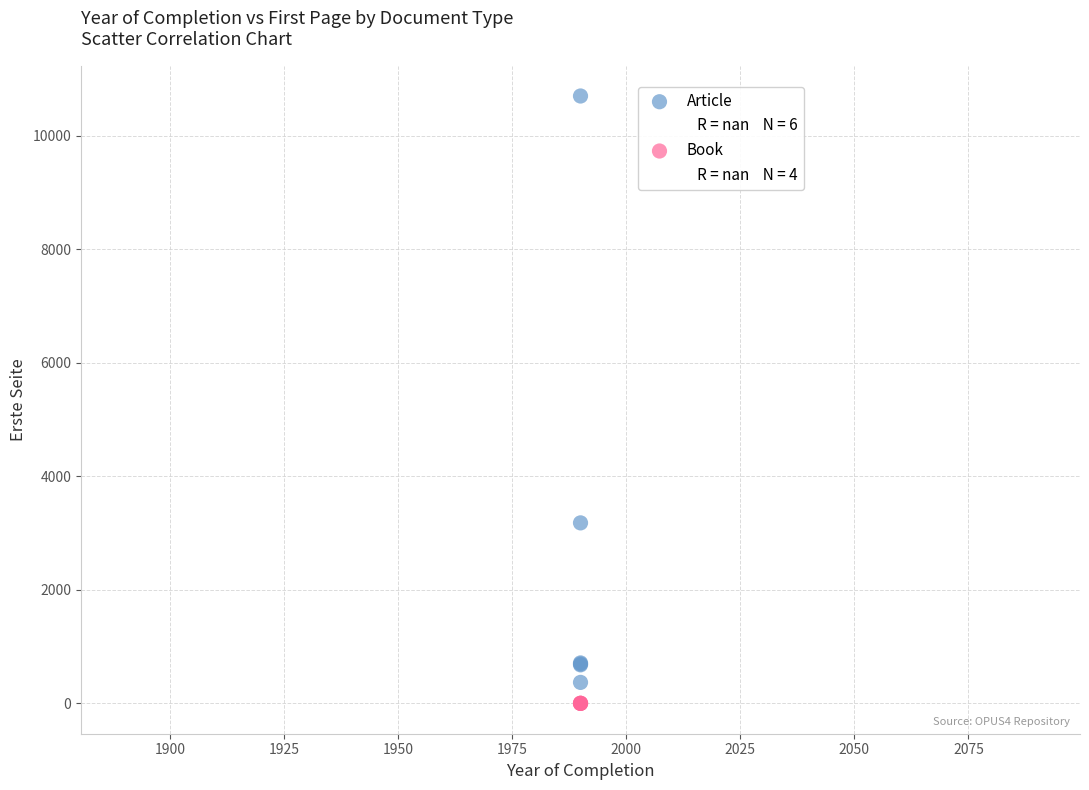

Which series contains the highest Y value?

Article